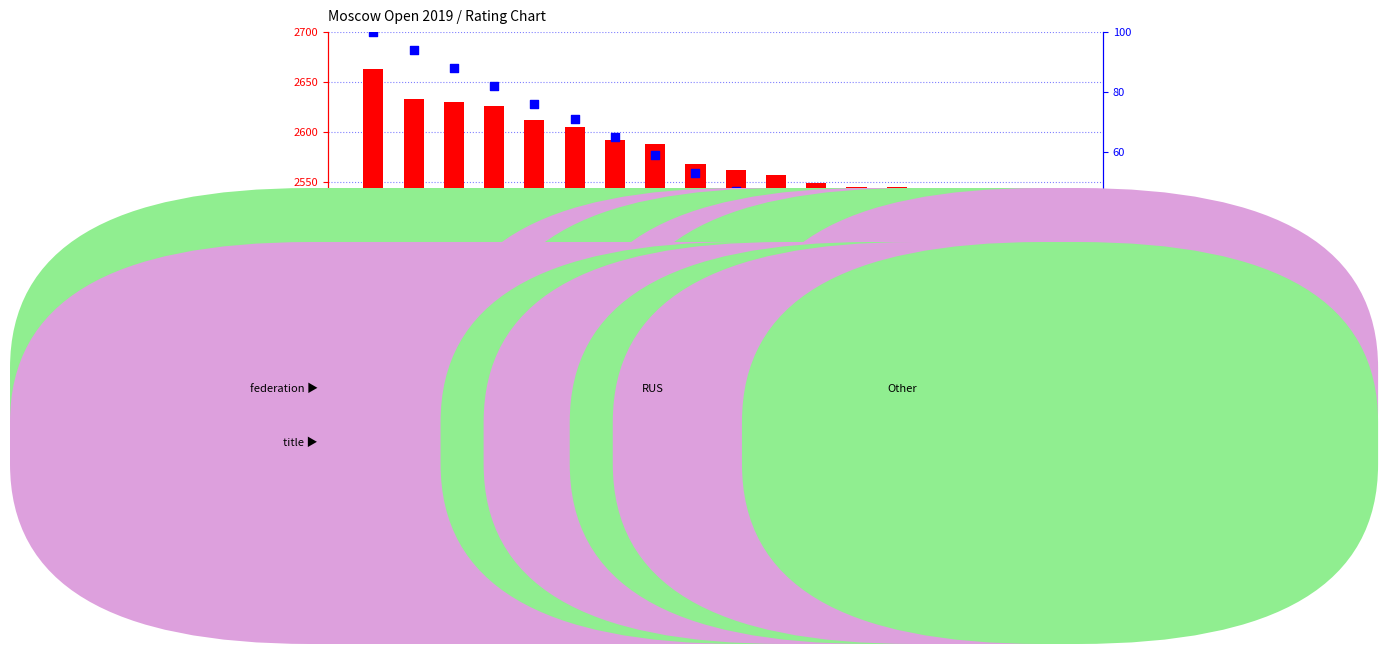

Which series reaches the minimum Y coordinate?

percentile rank within the sample